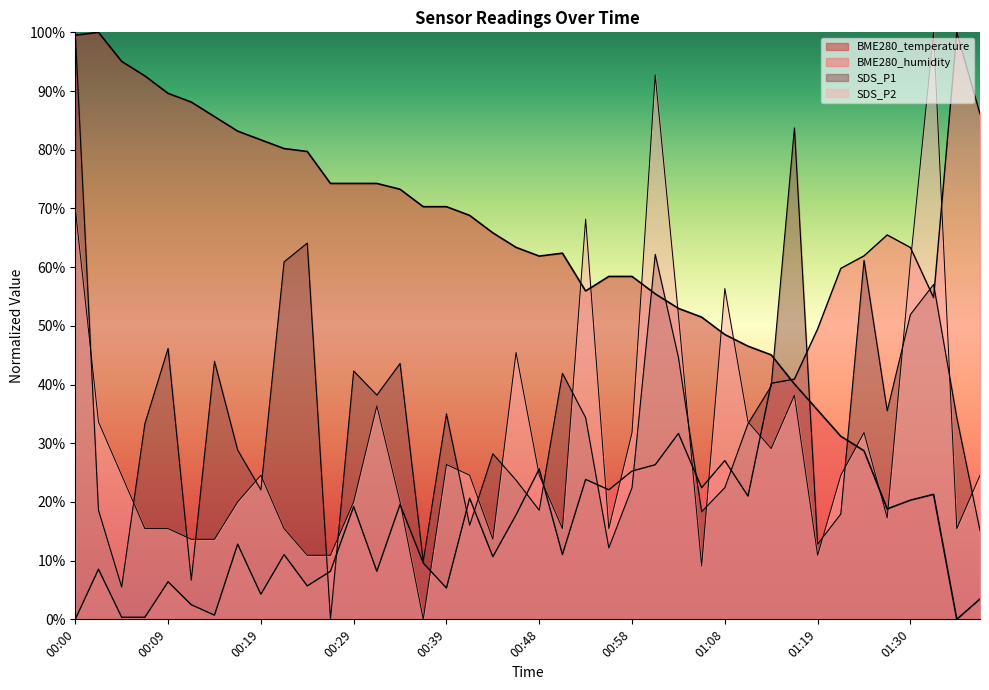

Rank the series at 00:12 from lowest to highest value.

BME280_humidity, SDS_P1, SDS_P2, BME280_temperature